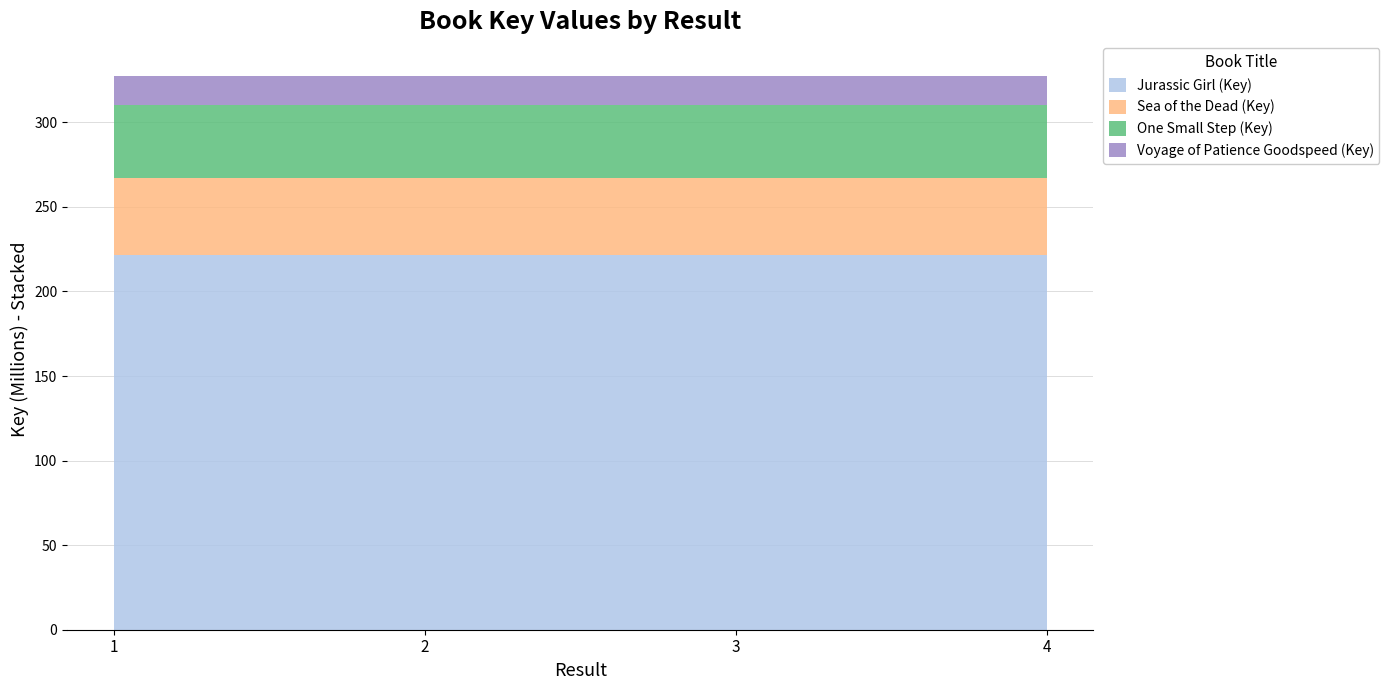

Reading left to right, list all the values displayed in this chart.

Jurassic Girl (Key): 221478532	221478532	221478532	221478532
Sea of the Dead (Key): 45764352	45764352	45764352	45764352
One Small Step (Key): 43239509	43239509	43239509	43239509
Voyage of Patience Goodspeed (Key): 16871218	16871218	16871218	16871218